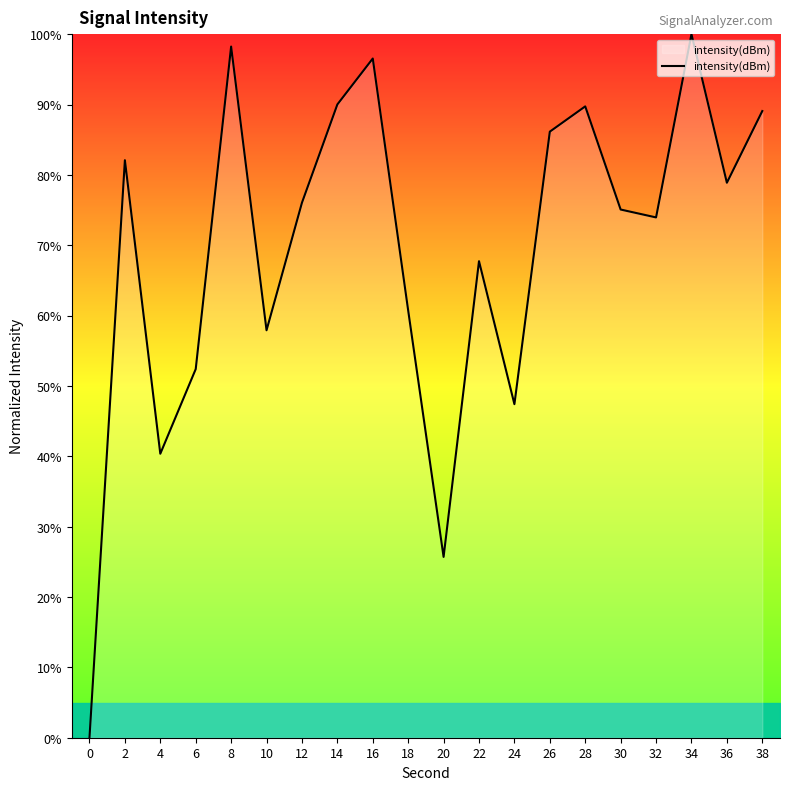

What is the ratio of the value at 12 to the value at 38?

0.9